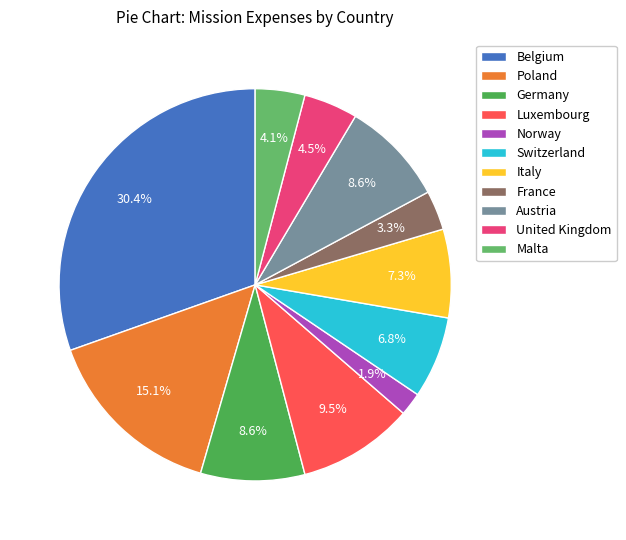

Count the number of slices in the pie.

11